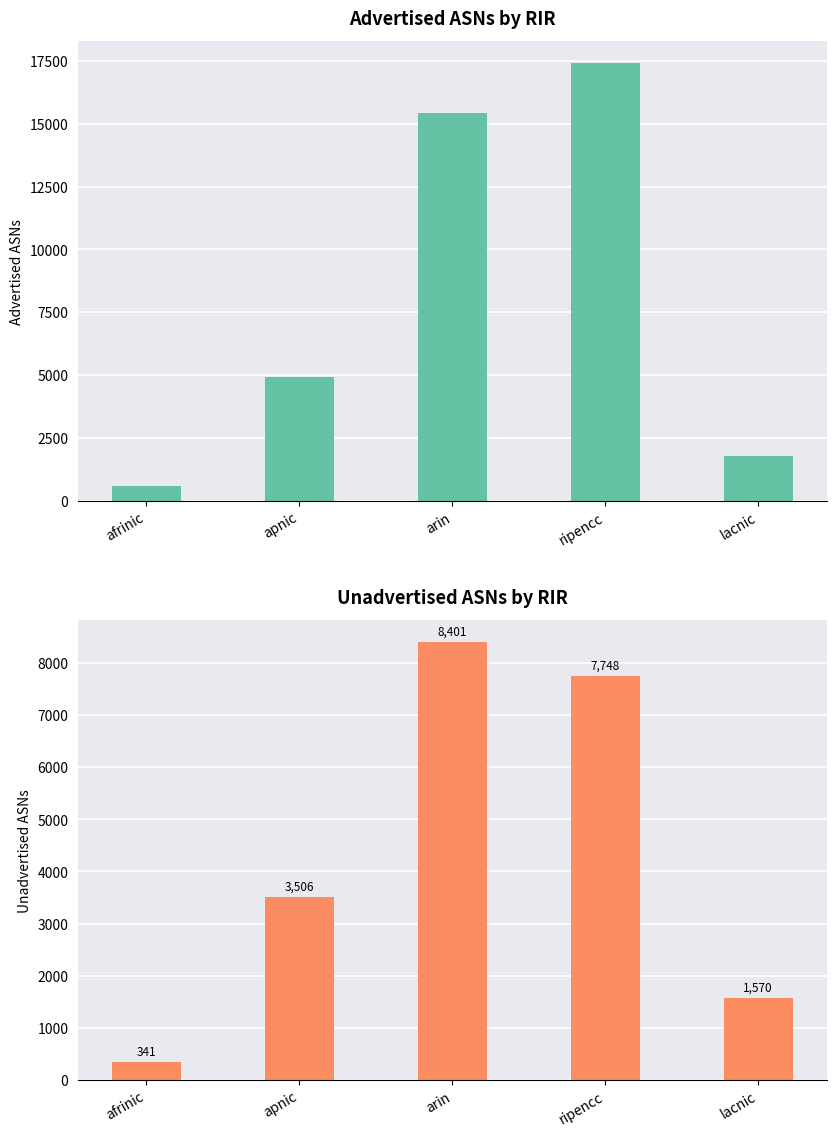

Reading right to left, list all the values displayed in this chart.

Advertised ASNs: 1797	17415	15438	4923	577
Unadvertised ASNs: 1570	7748	8401	3506	341